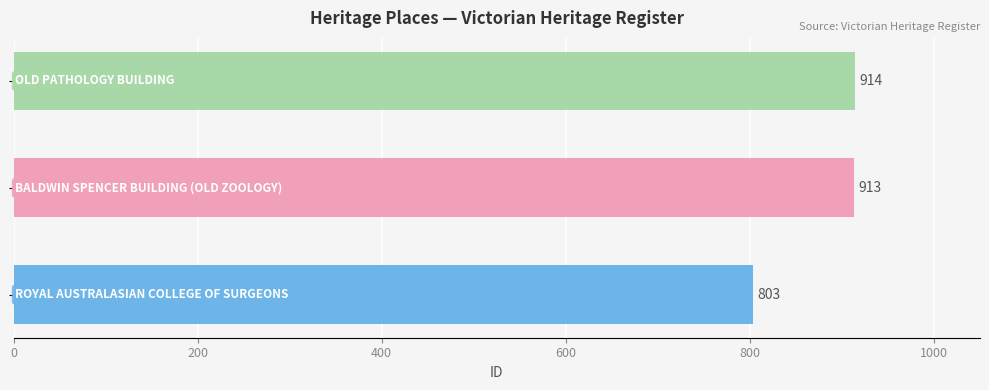

What is the greatest value displayed?

914